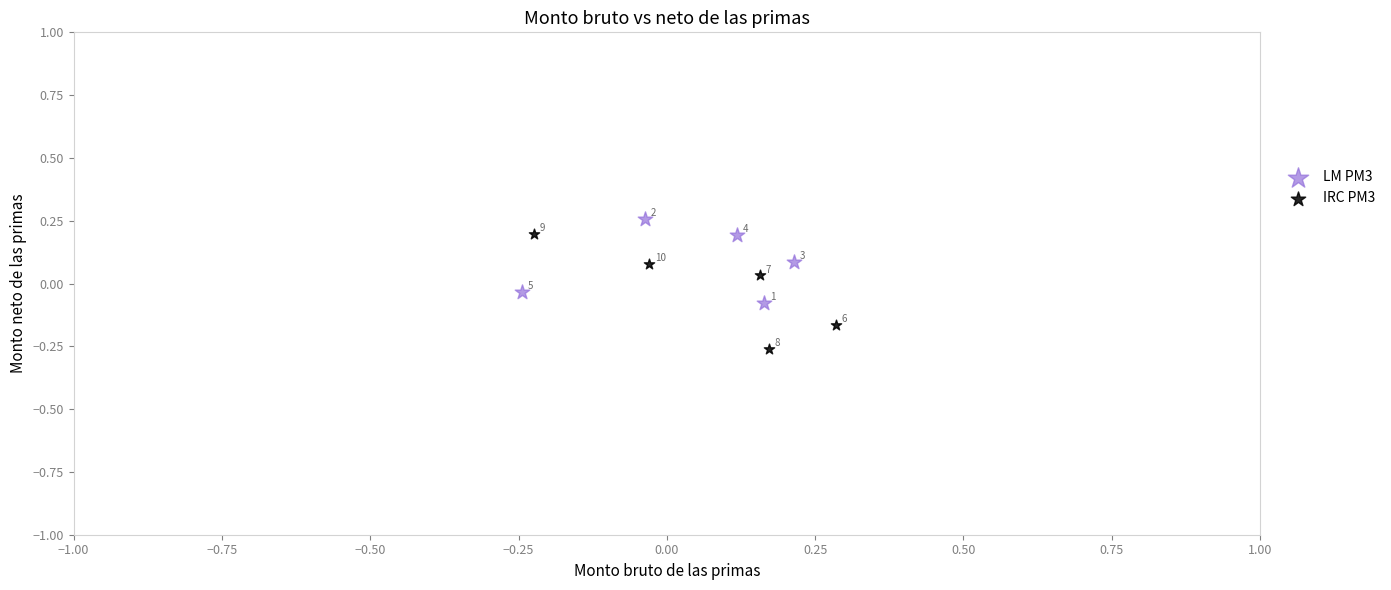

Which series has the widest spread of Y values?

IRC PM3